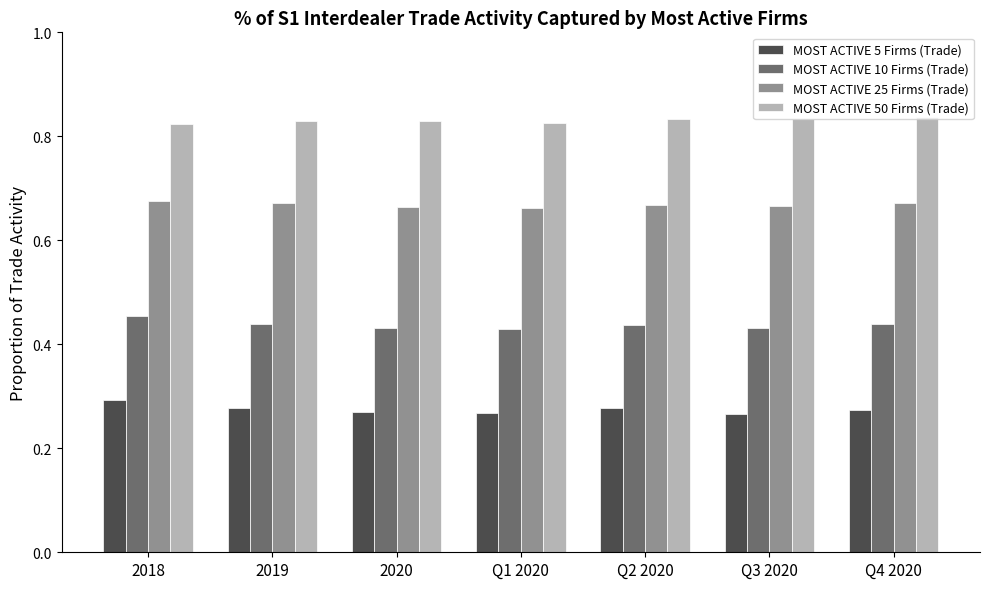

What position from the left is 2018?

1